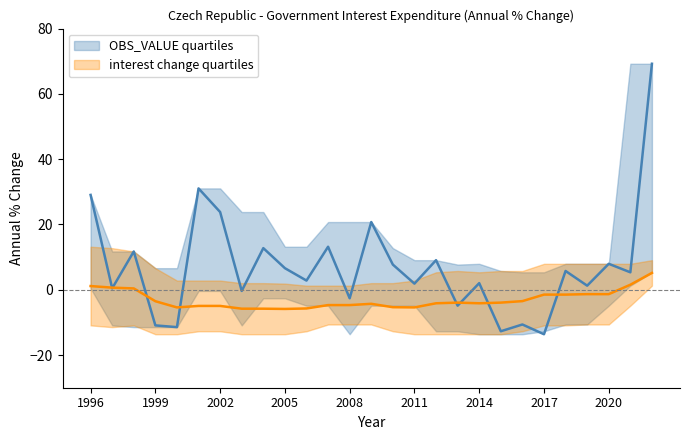

Reading left to right, transcribe all the data shown in this chart.

OBS_VALUE: 29.1	0.4	11.7	-10.9	-11.4	31.1	23.8	-0.4	12.8	6.6	2.8	13.2	-2.6	20.7	7.7	1.9	9.1	-4.9	2.0	-12.7	-10.6	-13.6	5.8	1.3	8.0	5.4	69.2
upper_band: 29.1	11.7	11.7	6.6	6.6	31.1	31.1	23.8	23.8	13.2	13.2	20.7	20.7	20.7	12.8	9.1	9.1	7.7	8.0	5.8	5.4	5.4	8.0	8.0	8.0	69.2	69.2
lower_band: 0.4	-10.9	-11.4	-11.4	-11.4	-0.4	-0.4	-10.9	-2.6	-2.6	-4.9	-4.9	-13.6	-4.9	-4.9	-4.9	-12.7	-12.7	-13.6	-13.6	-13.6	-12.7	-10.6	-10.6	-4.9	1.3	5.4
upper_band2: 13.2	12.8	11.7	6.6	2.8	2.8	2.8	2.0	2.0	1.9	1.3	1.3	1.3	2.0	2.0	2.8	5.4	5.8	5.4	5.8	5.8	8.0	8.0	8.0	8.0	8.0	9.1
lower_band2: -10.9	-11.4	-10.9	-13.6	-13.6	-12.7	-12.7	-13.6	-13.6	-13.6	-12.7	-10.6	-10.6	-10.6	-12.7	-13.6	-13.6	-13.6	-13.6	-13.6	-12.7	-10.9	-10.9	-10.6	-10.6	-4.9	1.3